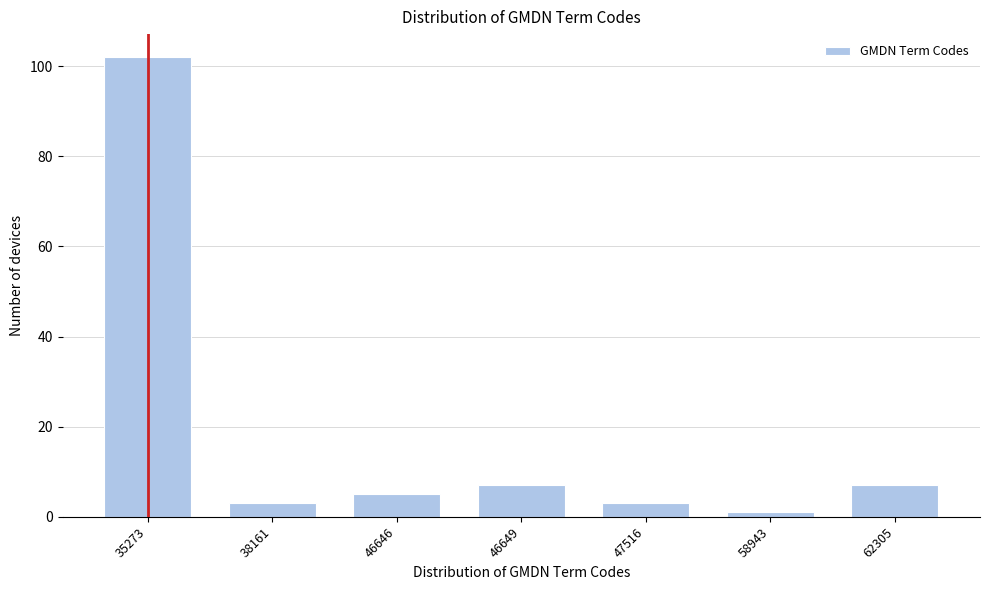

Reading left to right, transcribe all the data shown in this chart.

102	3	5	7	3	1	7